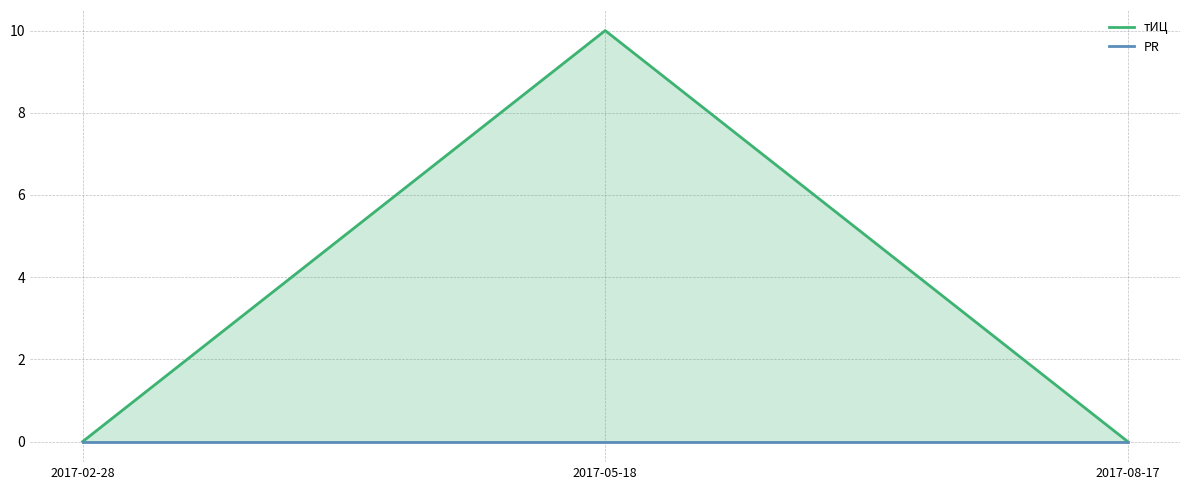

Rank the series by their average value, from highest to lowest.

тИЦ, PR